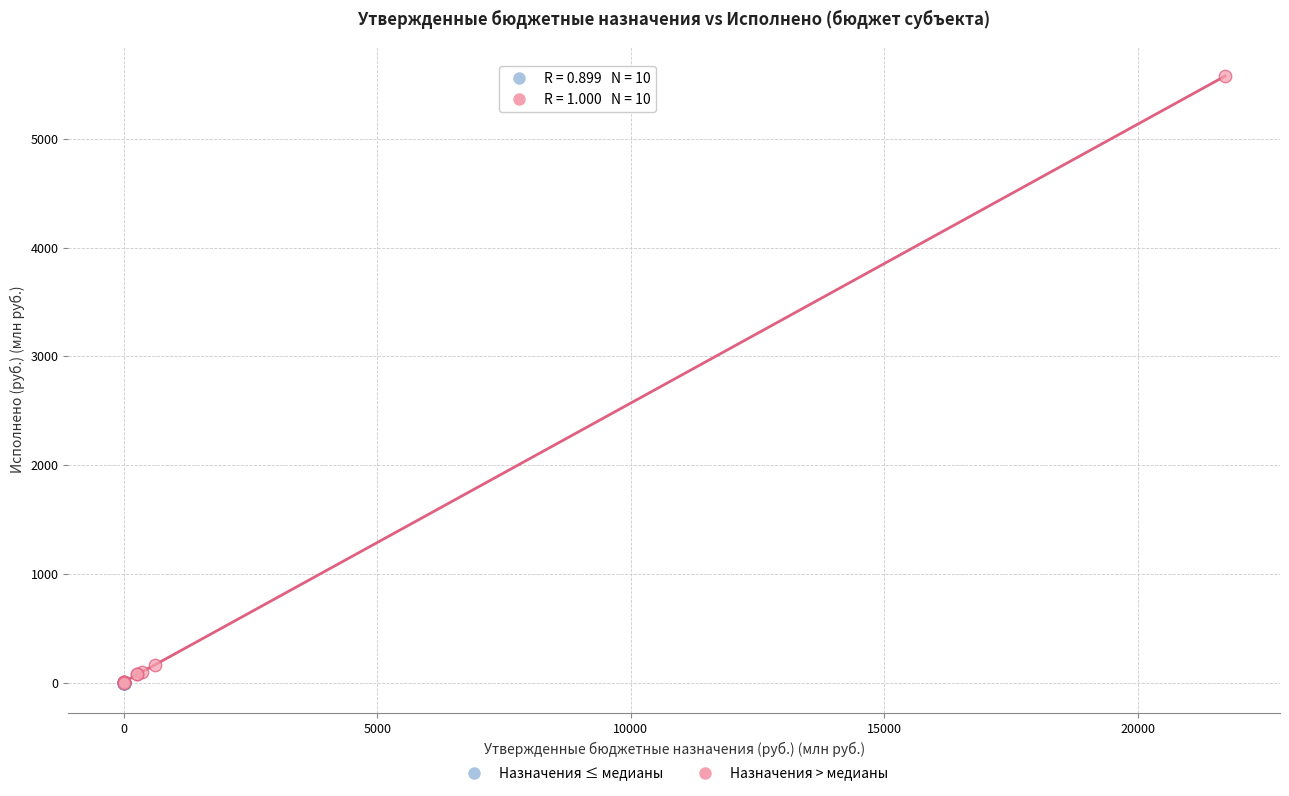

Which series contains the highest Y value?

Назначения > медианы